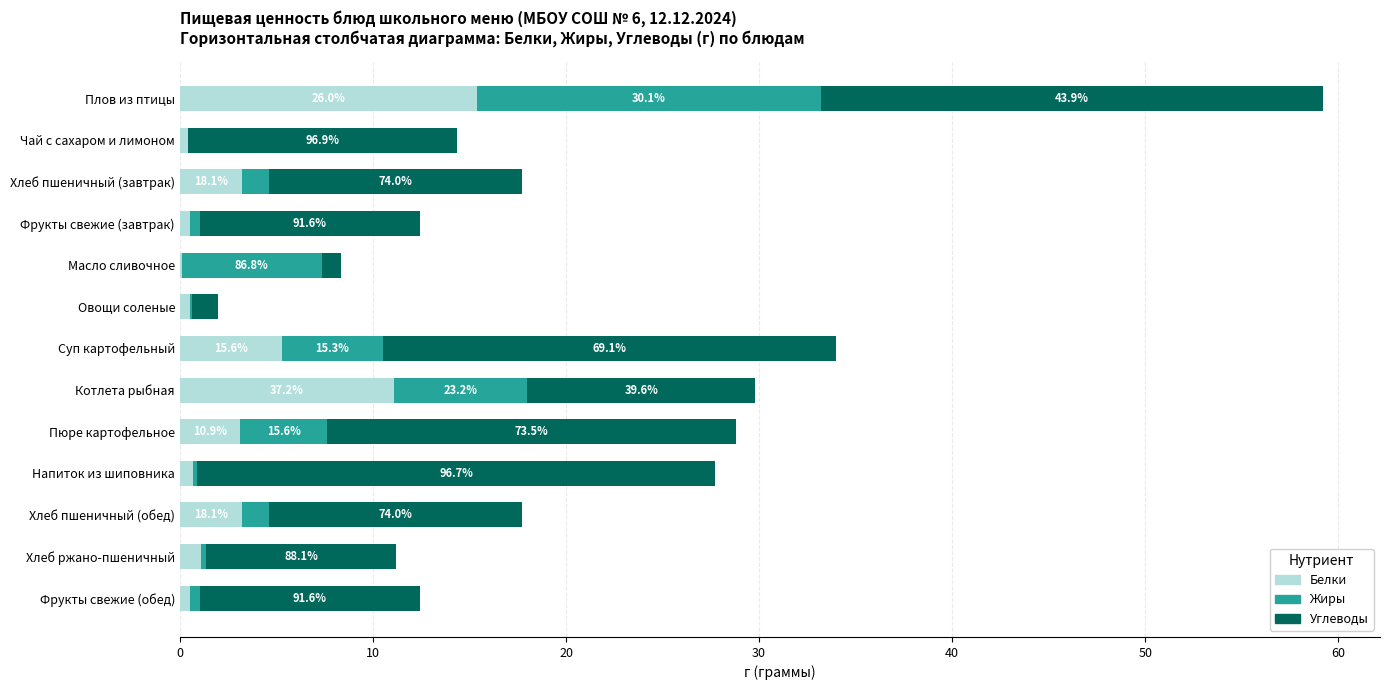

What are all the series names shown in the legend?

Белки, Жиры, Углеводы